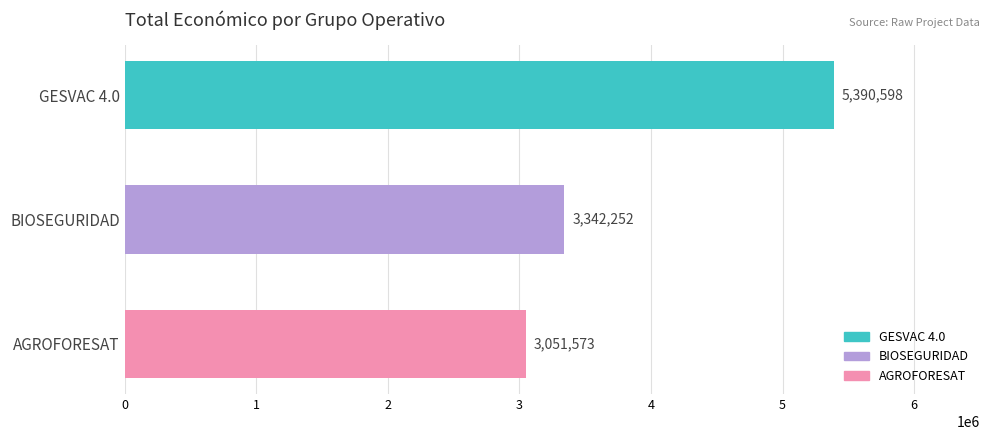

Does the chart contain stacked bars?

No